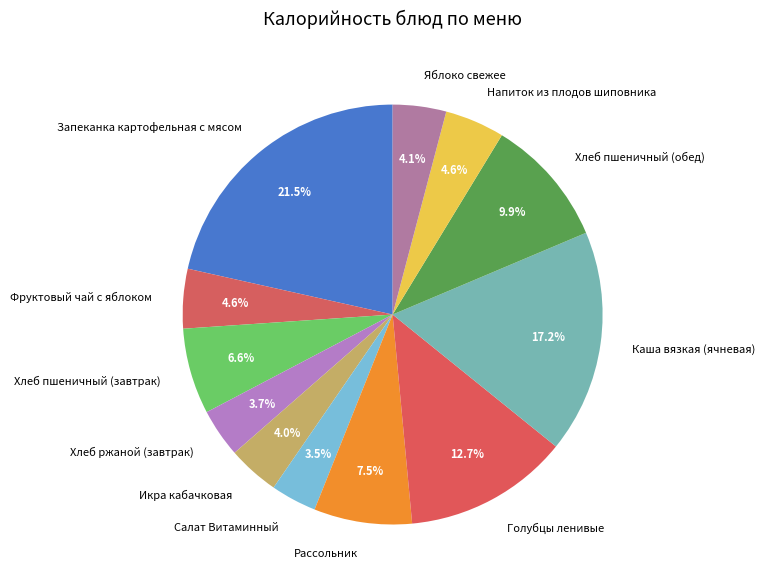

How many slices are in this pie chart?

12